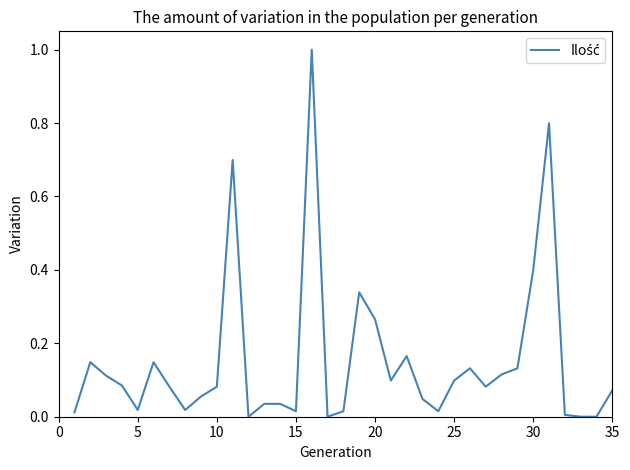

Does the chart have visible grid lines?

No